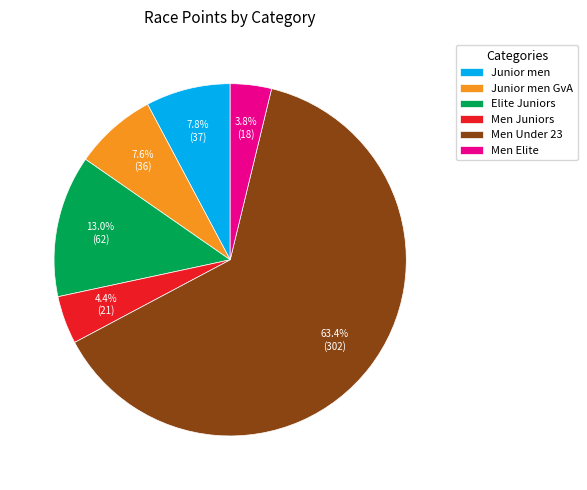

To the nearest percent, what portion does Junior men GvA represent?

8%